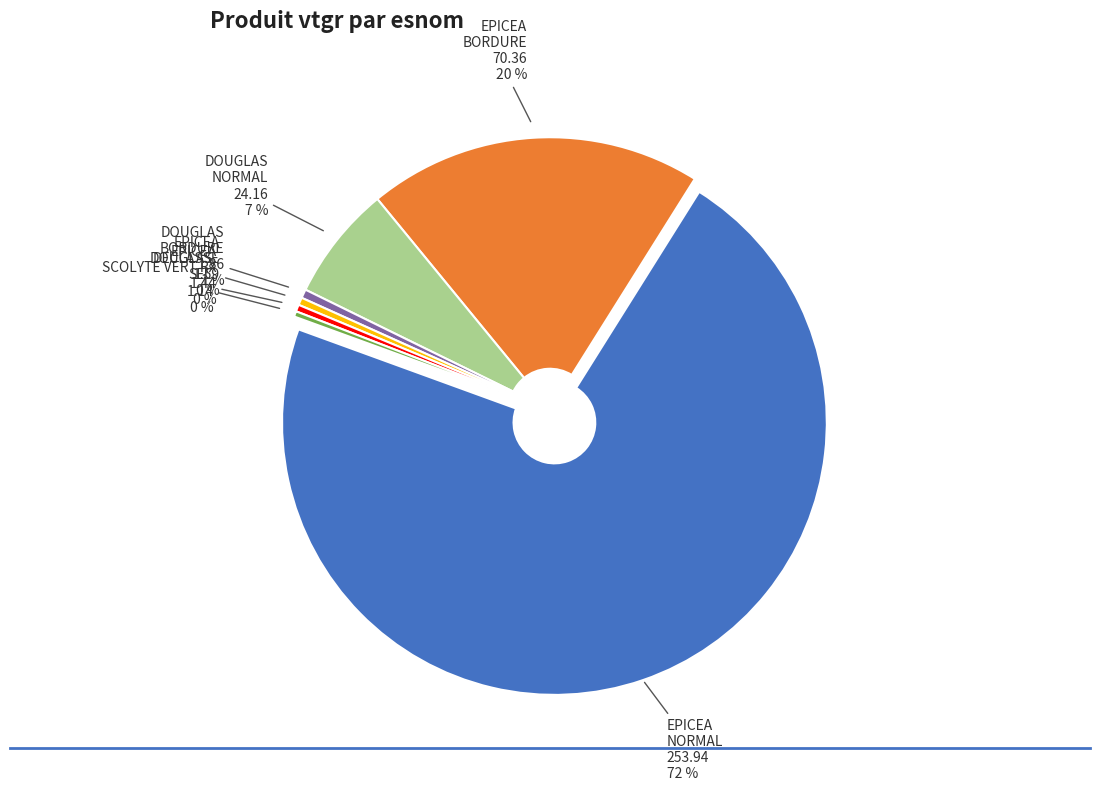

Is the sum of 5 and 12 greater than half?

No